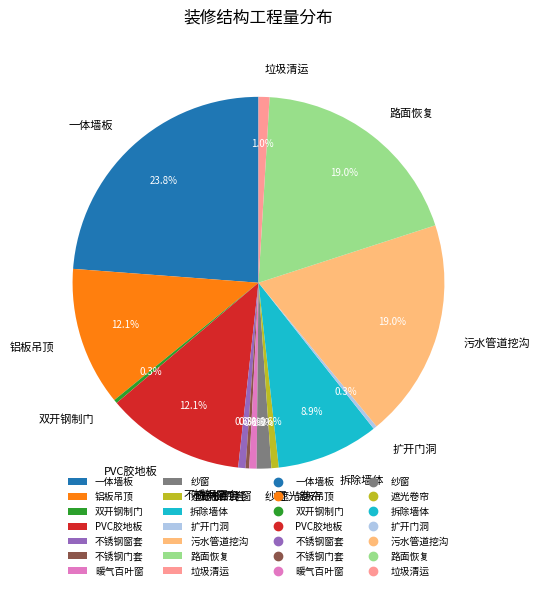

How many slices are in this pie chart?

14